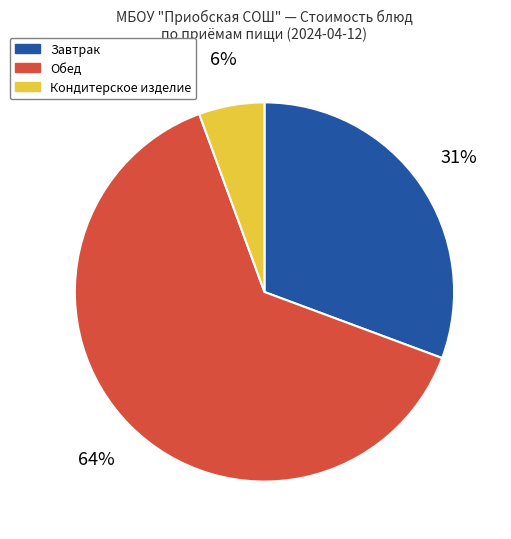

To the nearest percent, what portion does Кондитерское изделие represent?

6%